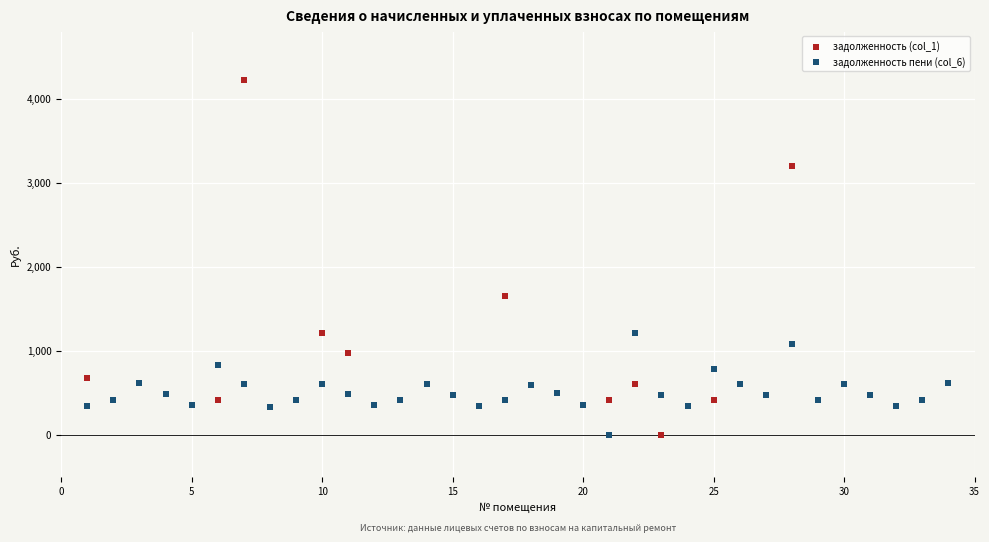

What is the X range (max minus min) for the scatter plot?

33.0